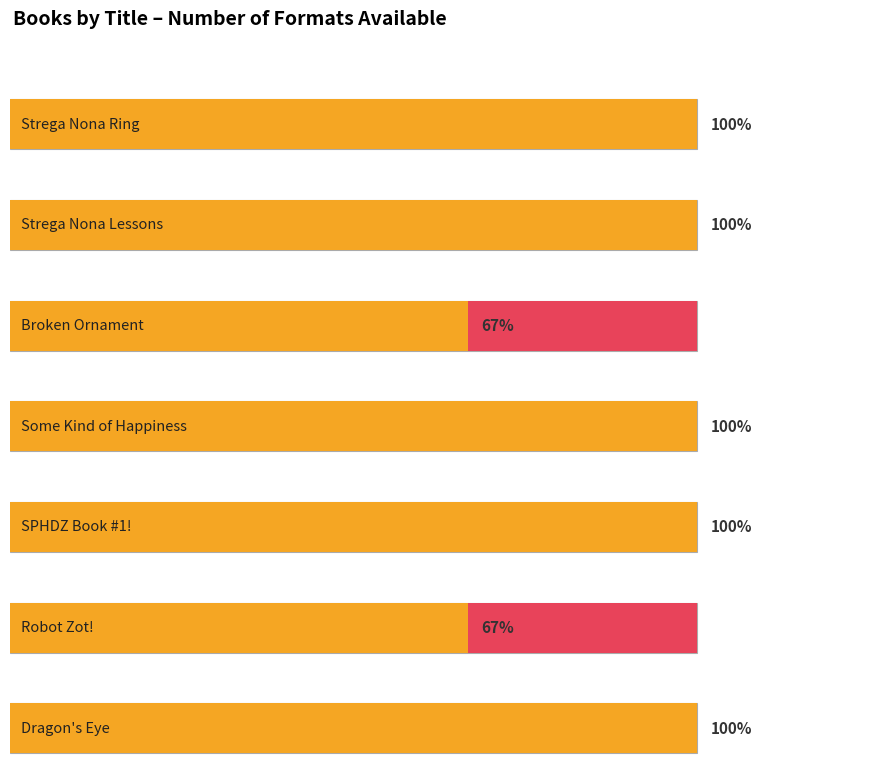

True or false: Hardcover has a value of 16806114 at Broken Ornament.

False